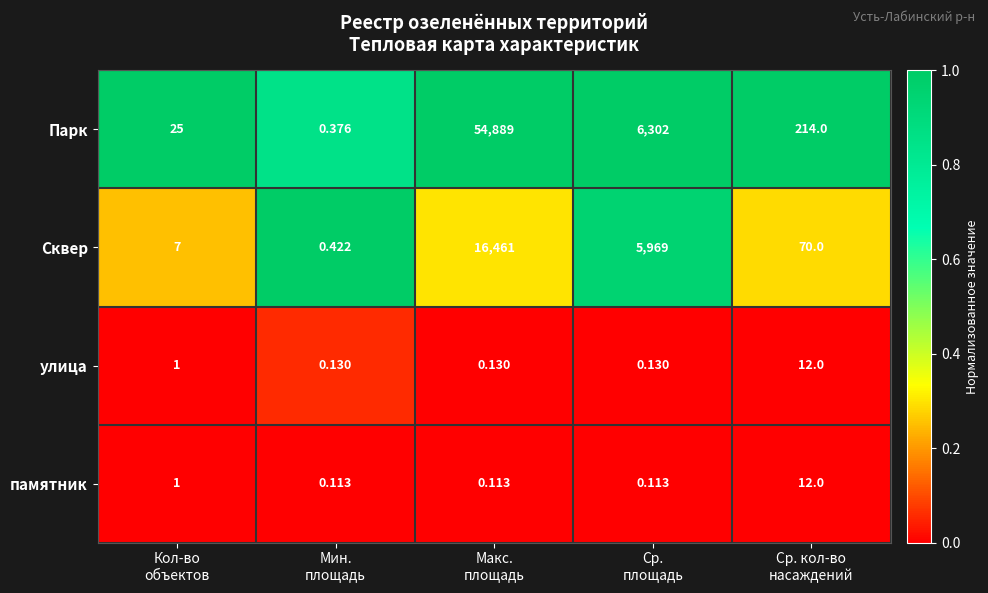

Which series has the largest total across all categories?

Парк